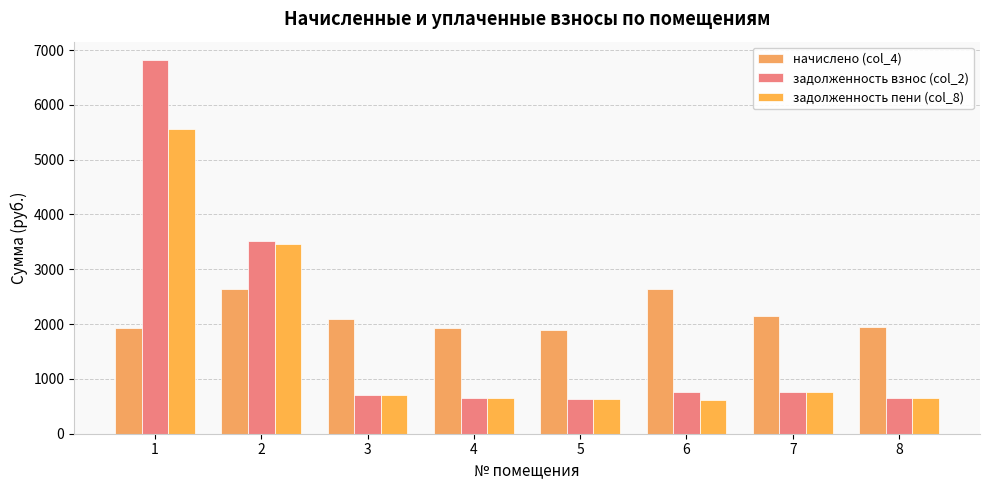

What is the difference between the highest and lowest values at 2?

881.1